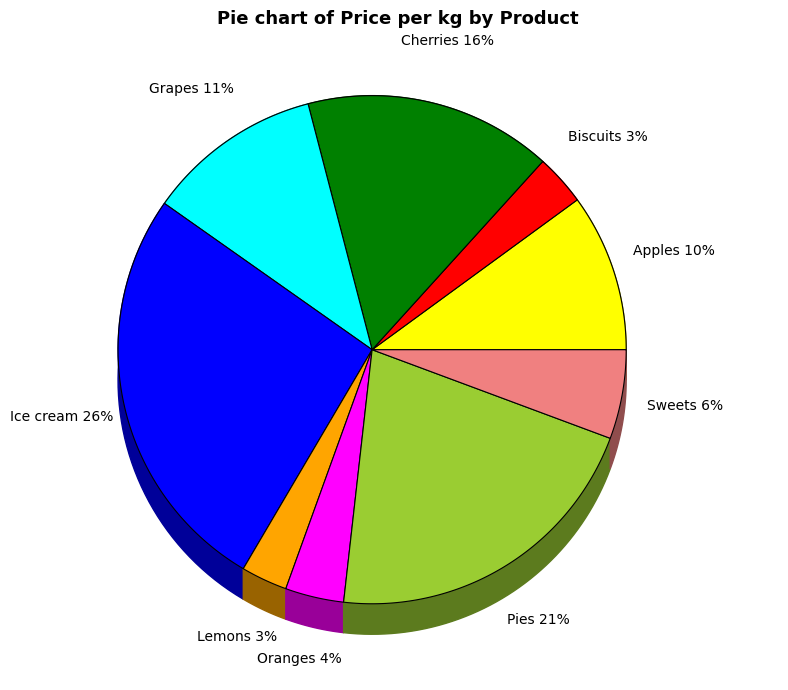

How many segments does this pie chart have?

9